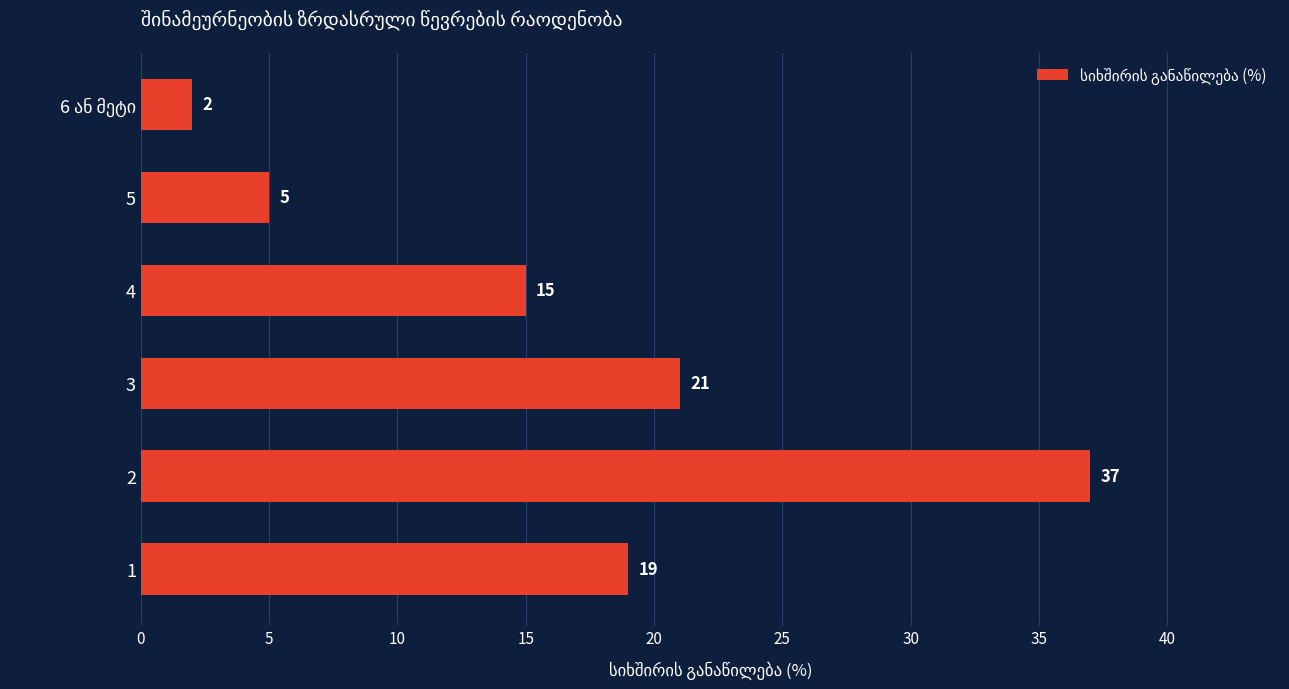

What is the difference between the maximum and minimum values?

35